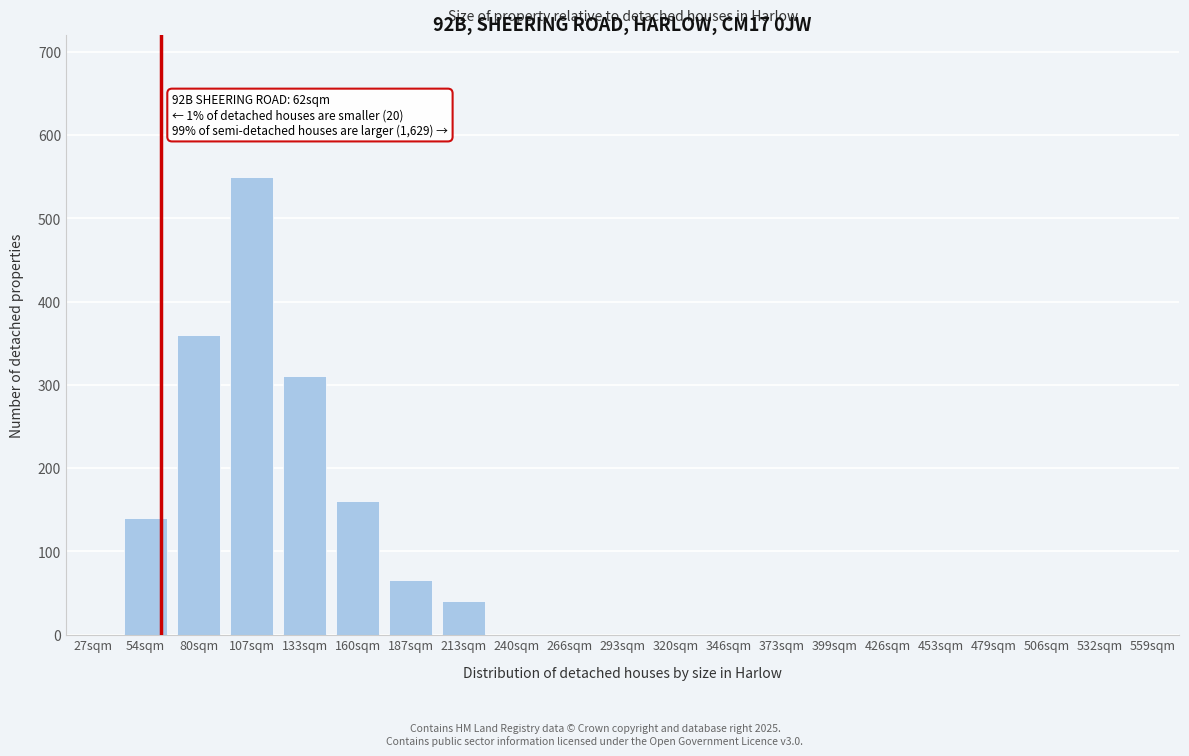

Reading right to left, extract all data points from this chart.

559sqm=0	532sqm=0	506sqm=0	479sqm=0	453sqm=0	426sqm=0	399sqm=0	373sqm=0	346sqm=0	320sqm=0	293sqm=0	266sqm=0	240sqm=0	213sqm=40	187sqm=65	160sqm=160	133sqm=310	107sqm=550	80sqm=360	54sqm=140	27sqm=0